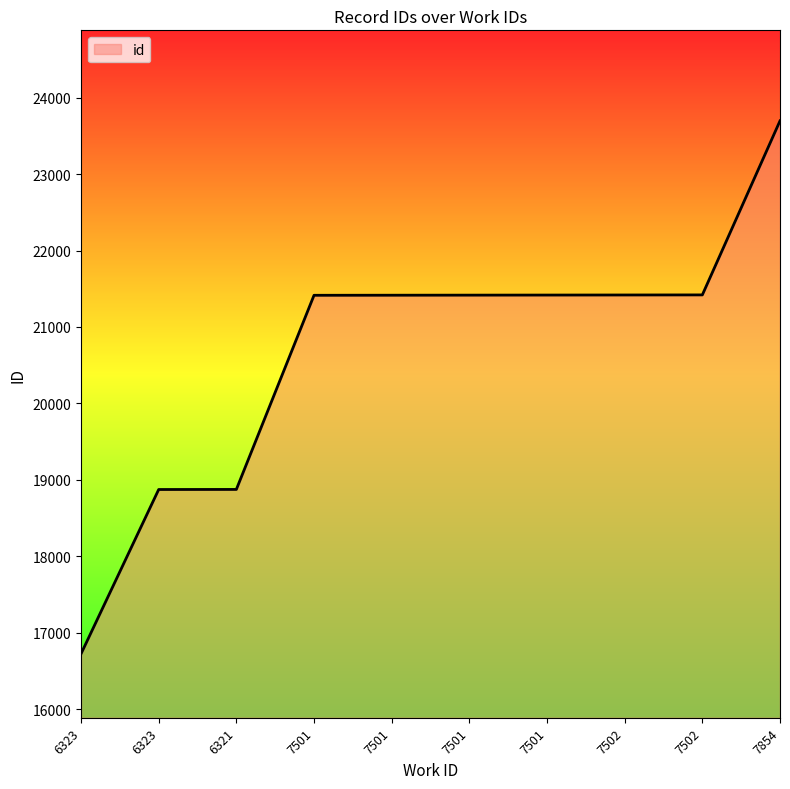

What is the approximate value at 7501?

21417